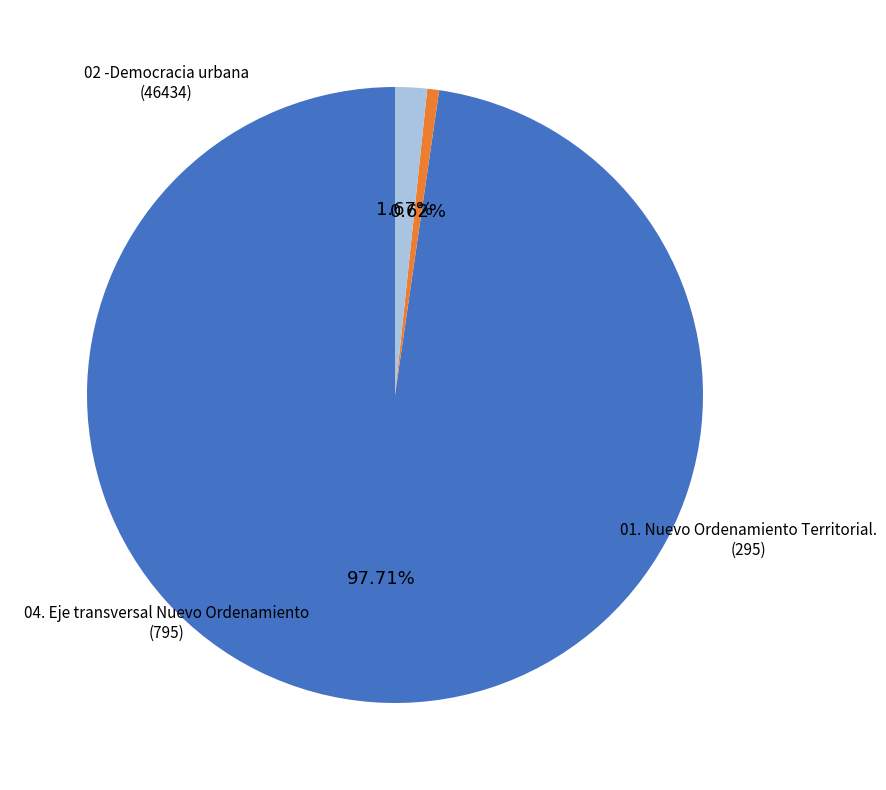

Does 04. Eje transversal Nuevo Ordenamiento represent more than half of the total?

No